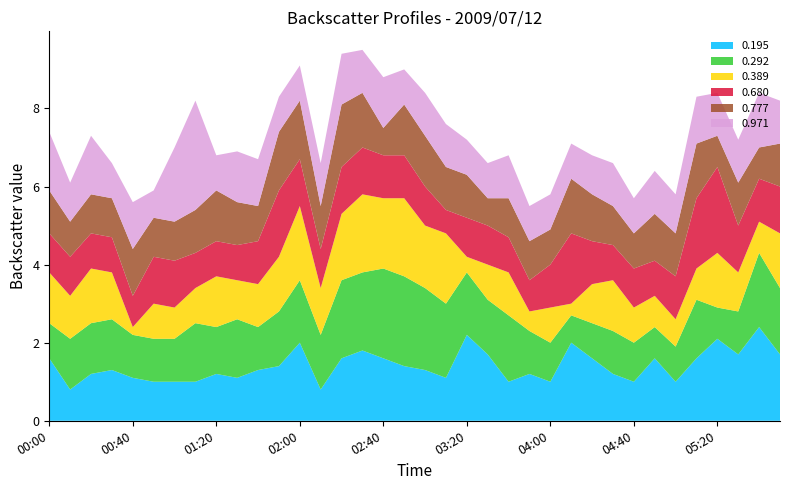

Reading left to right, extract all data points from this chart.

0.195: 1.6	0.8	1.2	1.3	1.1	1.0	1.0	1.0	1.2	1.1	1.3	1.4	2.0	0.8	1.6	1.8	1.6	1.4	1.3	1.1	2.2	1.7	1.0	1.2	1.0	2.0	1.6	1.2	1.0	1.6	1.0	1.6	2.1	1.7	2.4	1.7
0.292: 0.9	1.3	1.3	1.3	1.1	1.1	1.1	1.5	1.2	1.5	1.1	1.4	1.6	1.4	2.0	2.0	2.3	2.3	2.1	1.9	1.6	1.4	1.7	1.1	1.0	0.7	0.9	1.1	1.0	0.8	0.9	1.5	0.8	1.1	1.9	1.7
0.389: 1.3	1.1	1.4	1.2	0.2	0.9	0.8	0.9	1.3	1.0	1.1	1.4	1.9	1.2	1.7	2.0	1.8	2.0	1.6	1.8	0.4	0.9	1.1	0.5	0.9	0.3	1.0	1.3	0.9	0.8	0.7	0.8	1.4	1.0	0.8	1.4
0.680: 1.0	1.0	0.9	0.9	0.8	1.2	1.2	0.9	0.9	0.9	1.1	1.7	1.2	1.0	1.2	1.2	1.1	1.1	1.0	0.6	1.0	1.0	0.9	0.8	1.1	1.8	1.1	0.9	1.0	0.9	1.1	1.8	2.2	1.2	1.1	1.2
0.777: 1.1	0.9	1.0	1.0	1.2	1.0	1.0	1.1	1.3	1.1	0.9	1.5	1.5	1.1	1.6	1.4	0.7	1.3	1.3	1.1	1.1	0.7	1.0	1.0	0.9	1.4	1.2	1.0	0.9	1.2	1.1	1.4	0.8	1.1	0.8	1.1
0.971: 1.5	1.0	1.5	0.9	1.2	0.7	1.9	2.8	0.9	1.3	1.2	0.9	0.9	1.1	1.3	1.1	1.3	0.9	1.1	1.1	0.9	0.9	1.1	0.9	0.9	0.9	1.0	1.1	0.9	1.1	1.0	1.2	1.1	1.1	1.4	1.1